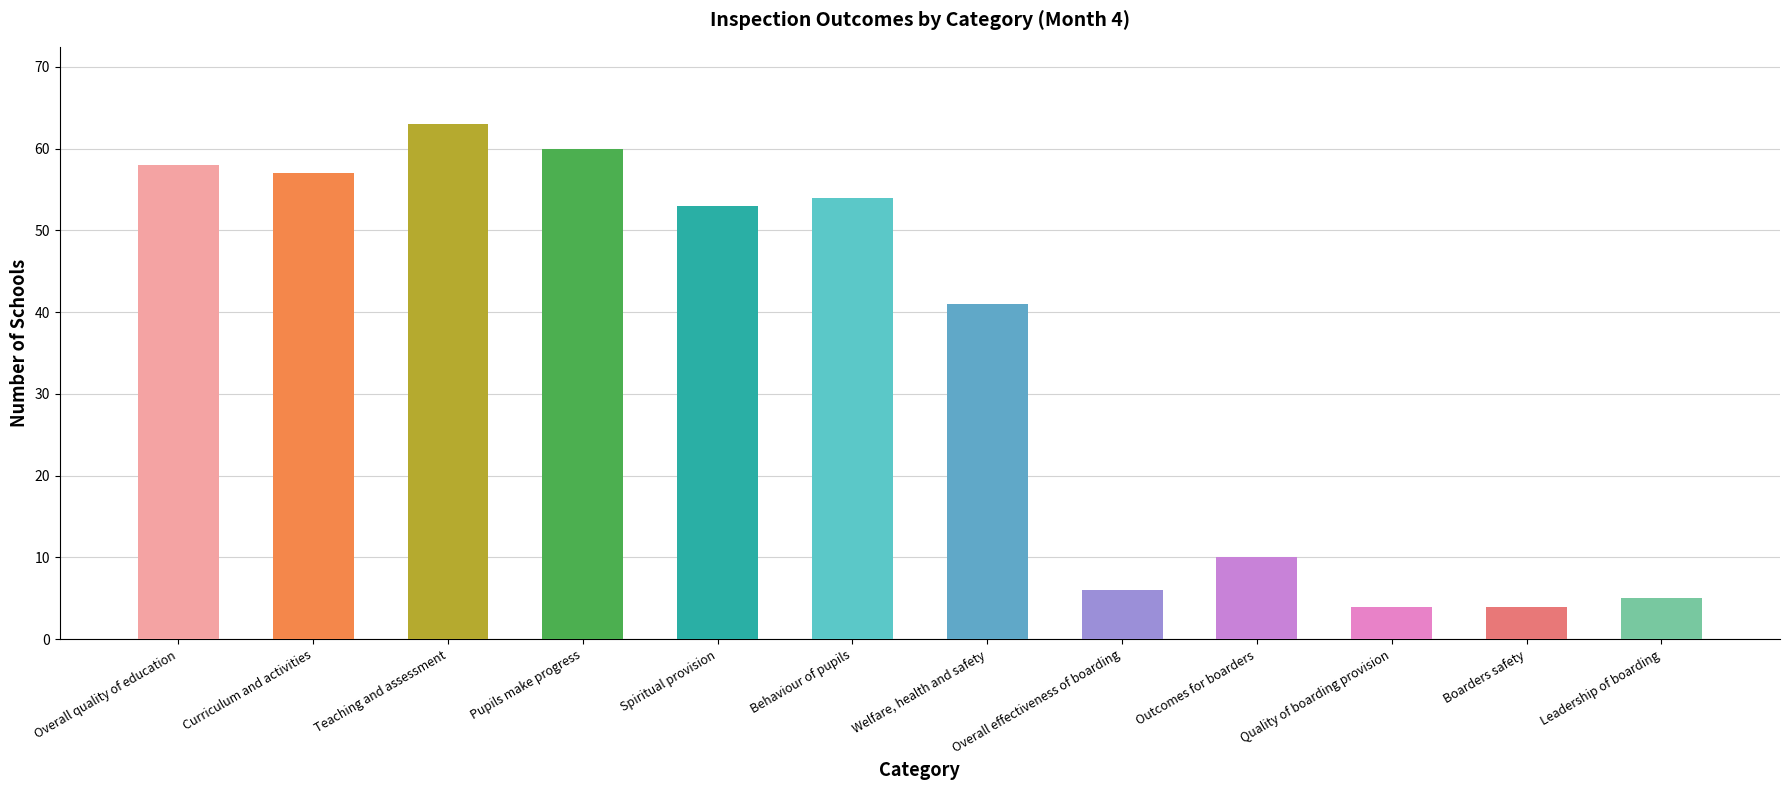

How many values are below 53?

6